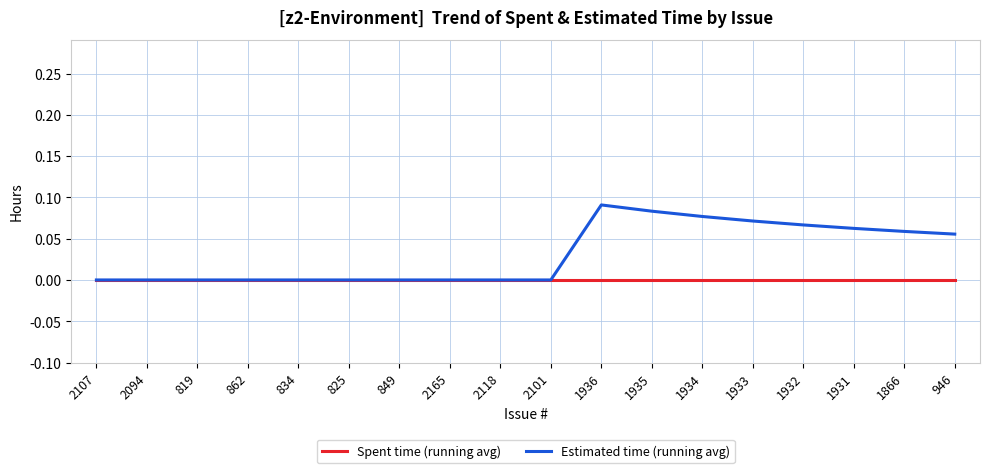

List the series in order of their peak value, lowest first.

Spent time (running avg), Estimated time (running avg)